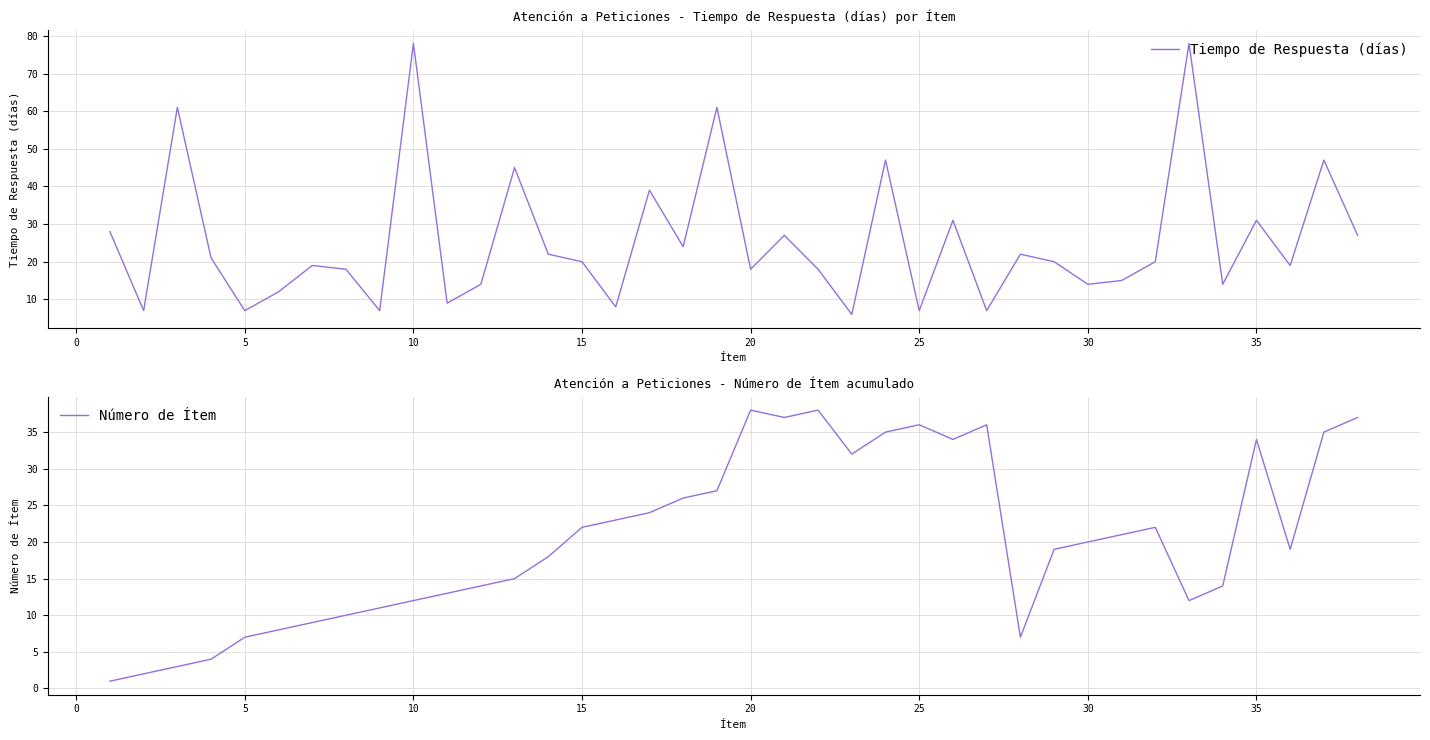

True or false: Número de Ítem has a value of 49 at 25.

False